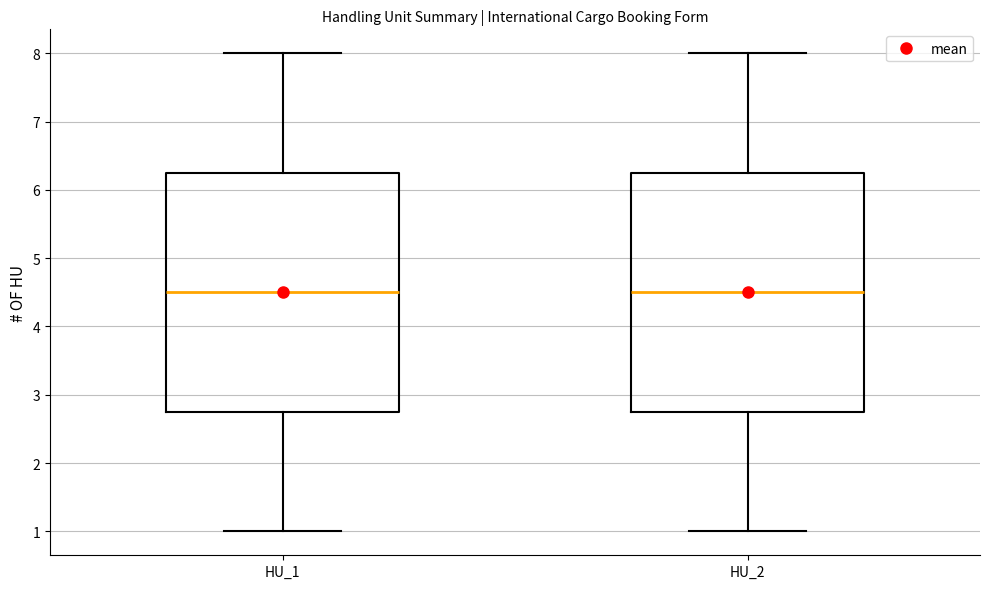

Reading left to right, read every box against the y-axis: the position of its median line, the range the box covers, and the ends of its whiskers. The values are not printed on the chart, so give them approximately, as read against the axis.

HU_1: median 4.5, box 2.8 to 6.3, whiskers 1.0 to 8.0
HU_2: median 4.5, box 2.8 to 6.3, whiskers 1.0 to 8.0